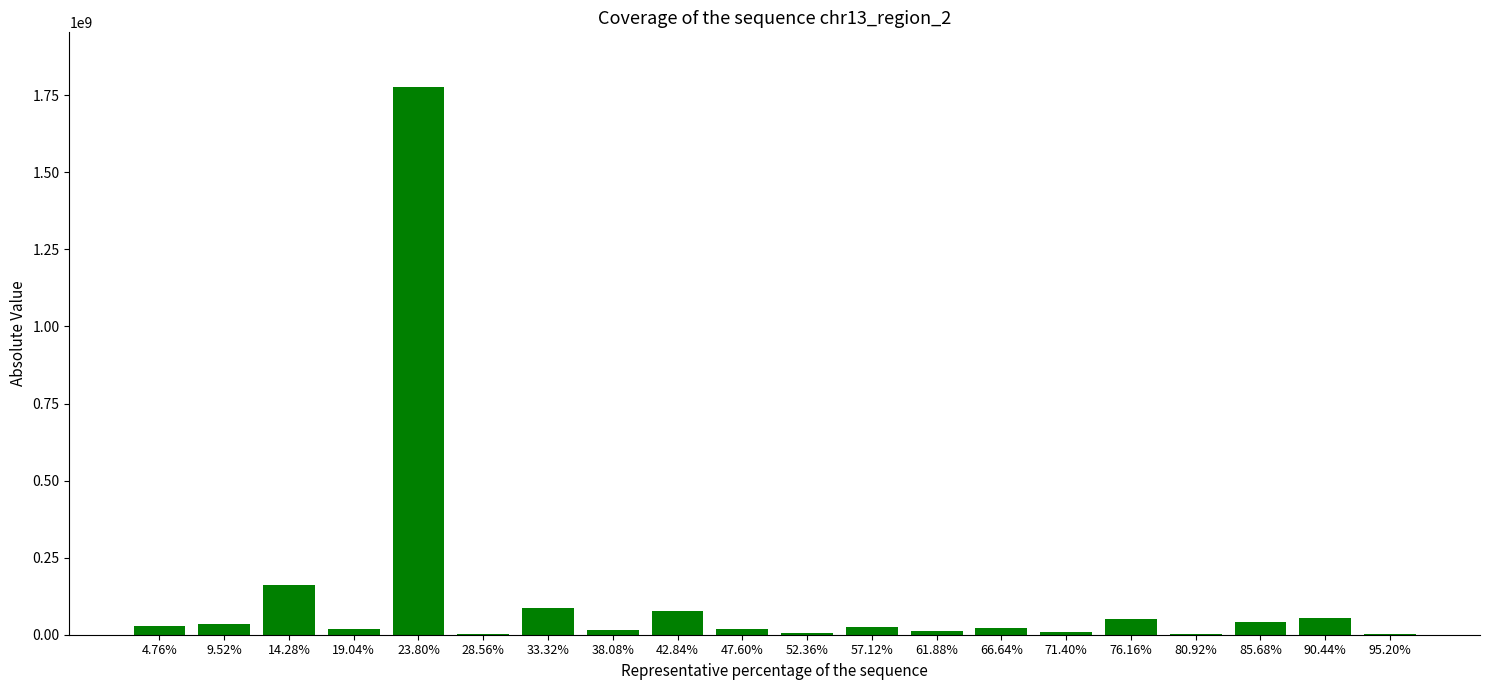

At which label is the value closest to 889273350?

14.28%